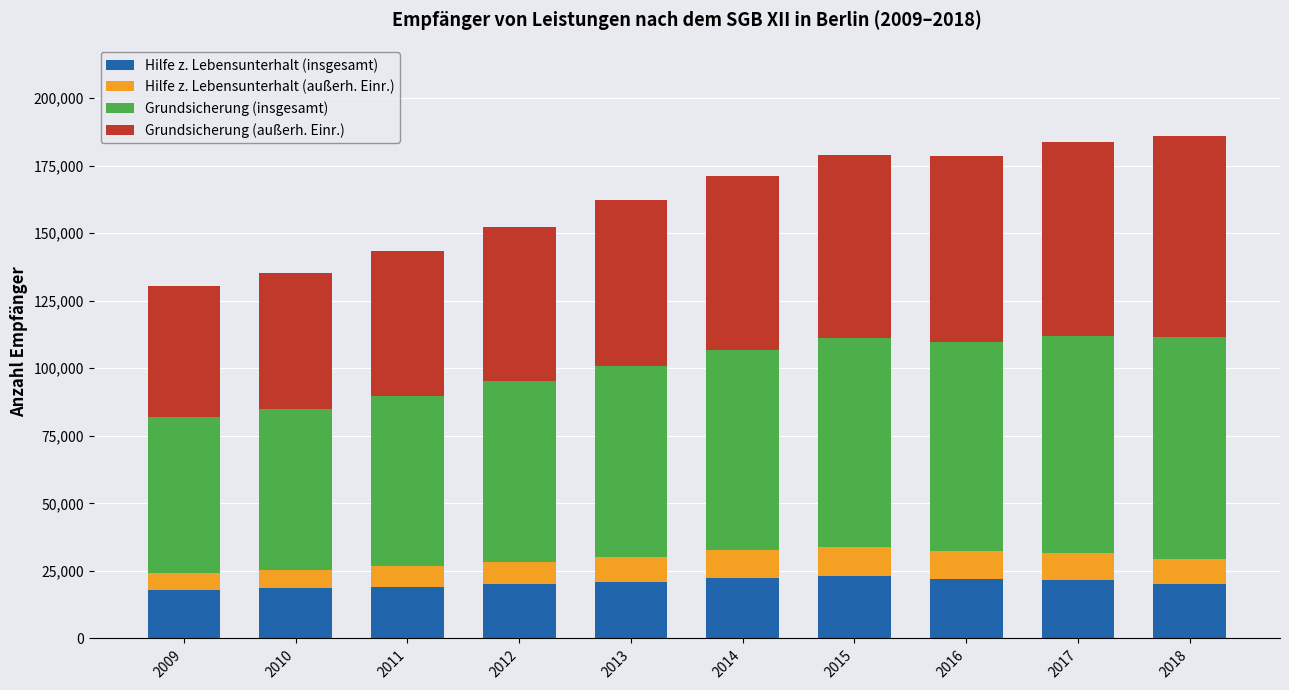

What is the total value across all series at 2010?

135403